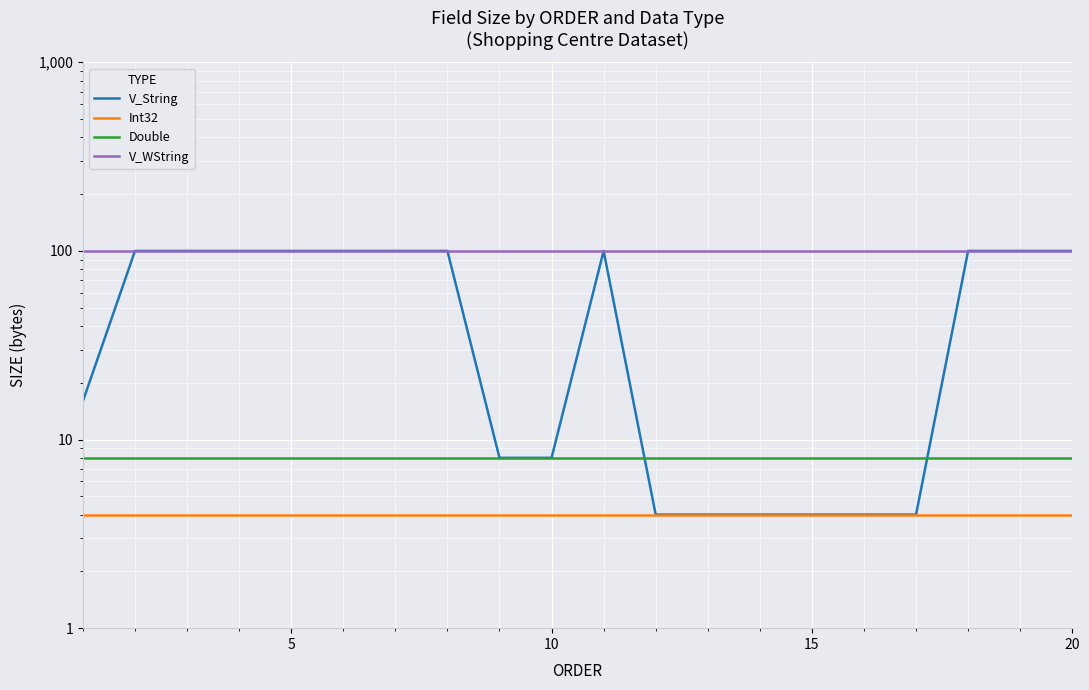

True or false: V_WString and V_String cross at least once.

False